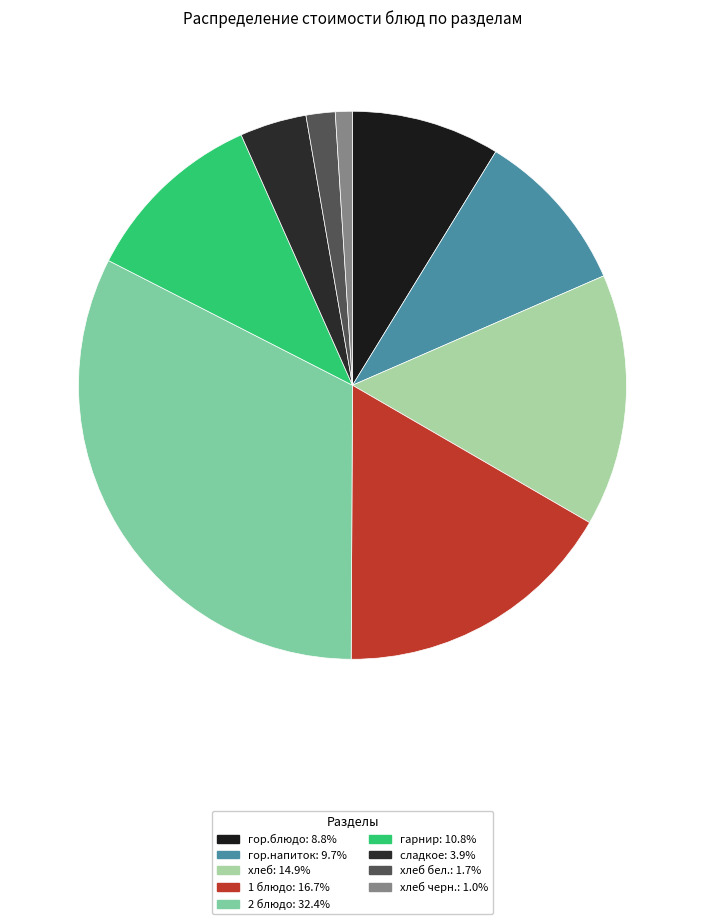

Count the number of slices in the pie.

9